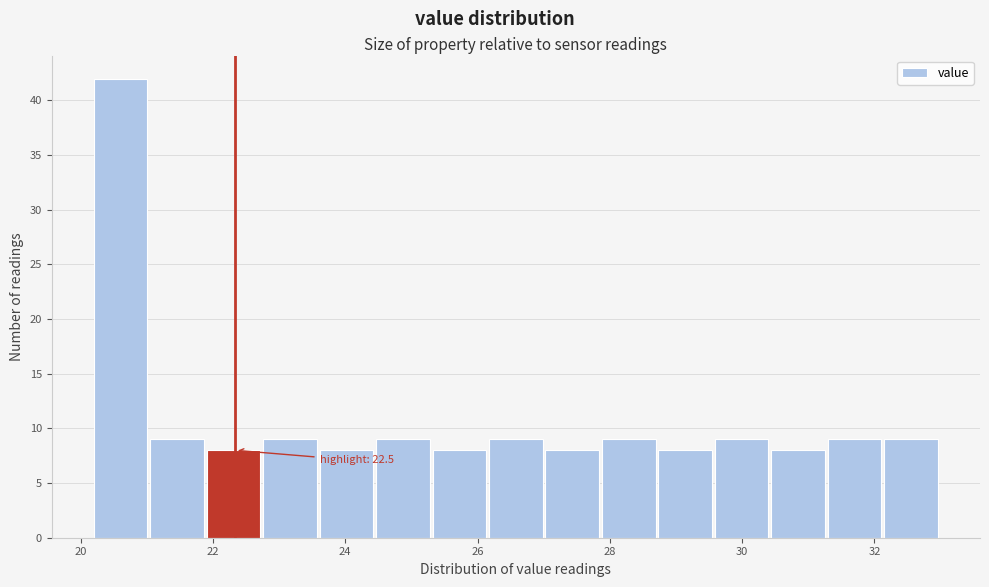

Over which range of the x-axis is the bar tallest?

20.2 to 21.0